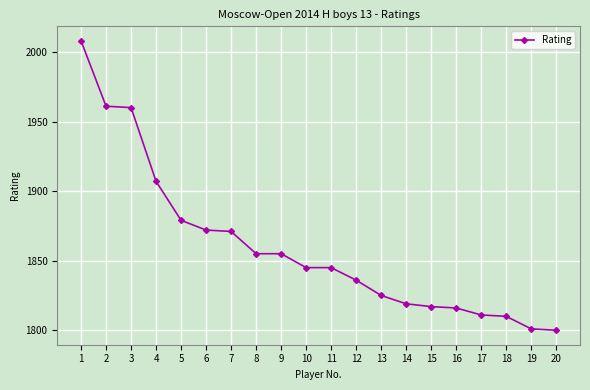

Reading right to left, transcribe all the data shown in this chart.

20=1800	19=1801	18=1810	17=1811	16=1816	15=1817	14=1819	13=1825	12=1836	11=1845	10=1845	9=1855	8=1855	7=1871	6=1872	5=1879	4=1907	3=1960	2=1961	1=2008